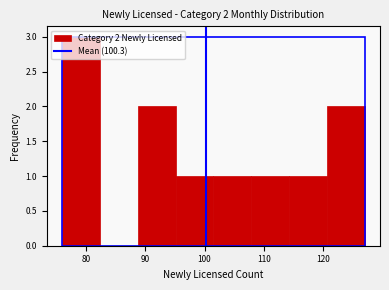

Over which range of the x-axis is the bar tallest?

76 to 82